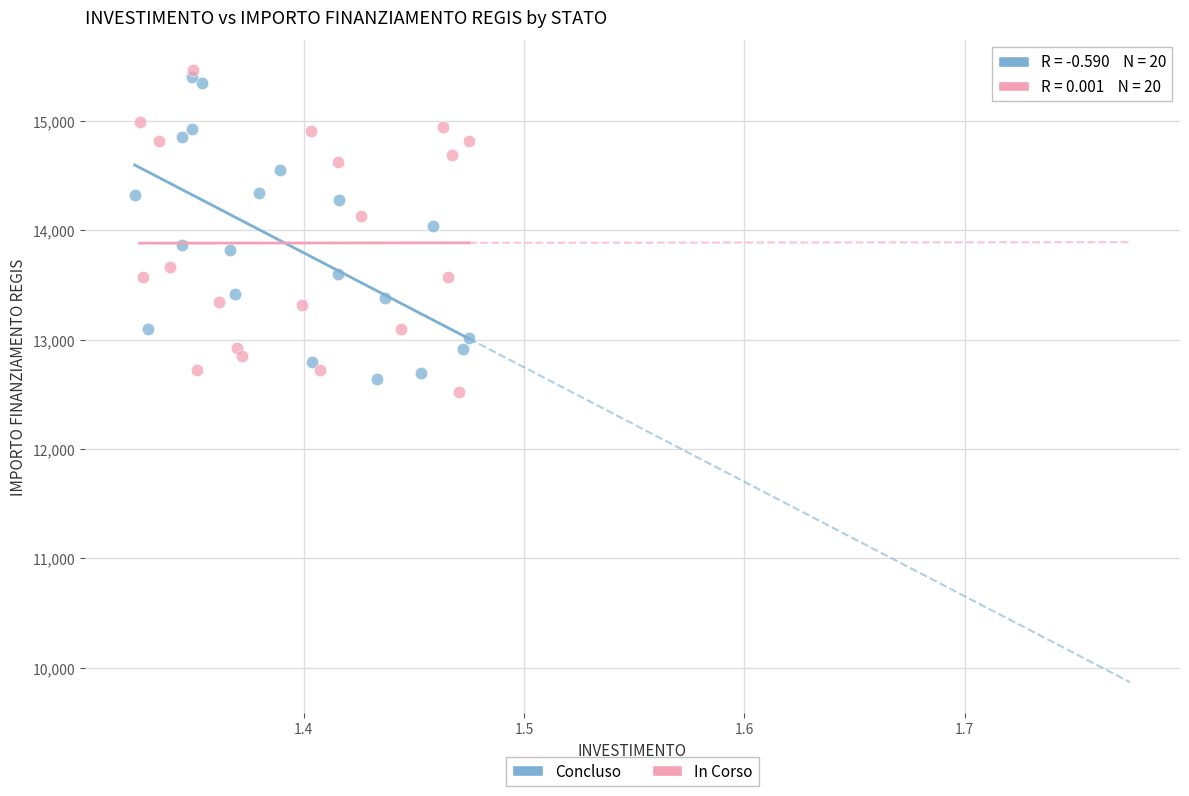

Which series contains the lowest Y value?

In Corso